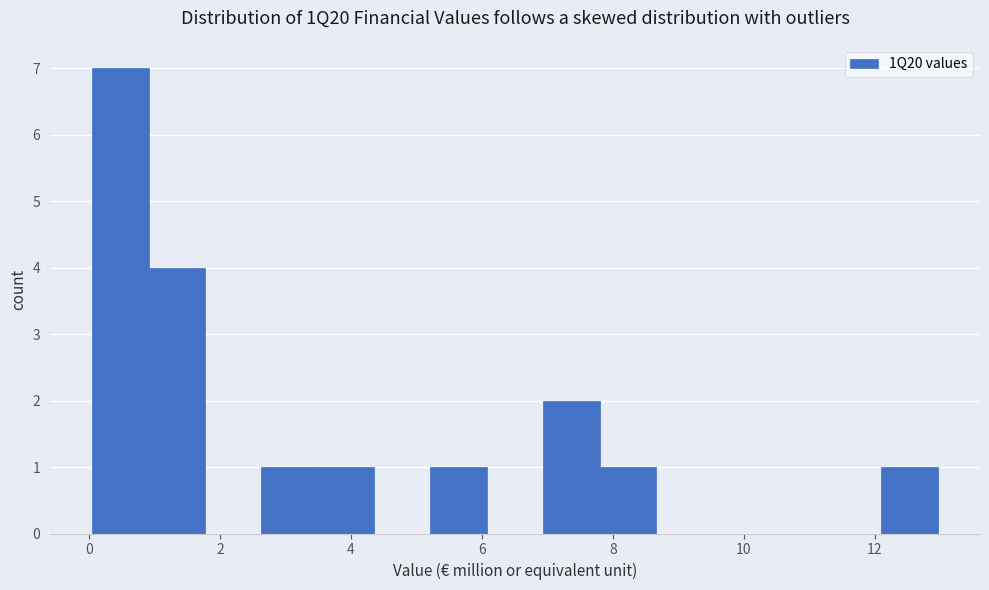

Over which range of the x-axis is the bar tallest?

0.0 to 1.0